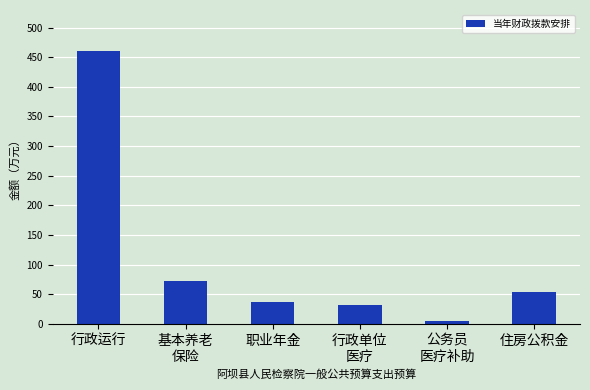

Which has a higher value, 行政运行 or 职业年金?

行政运行